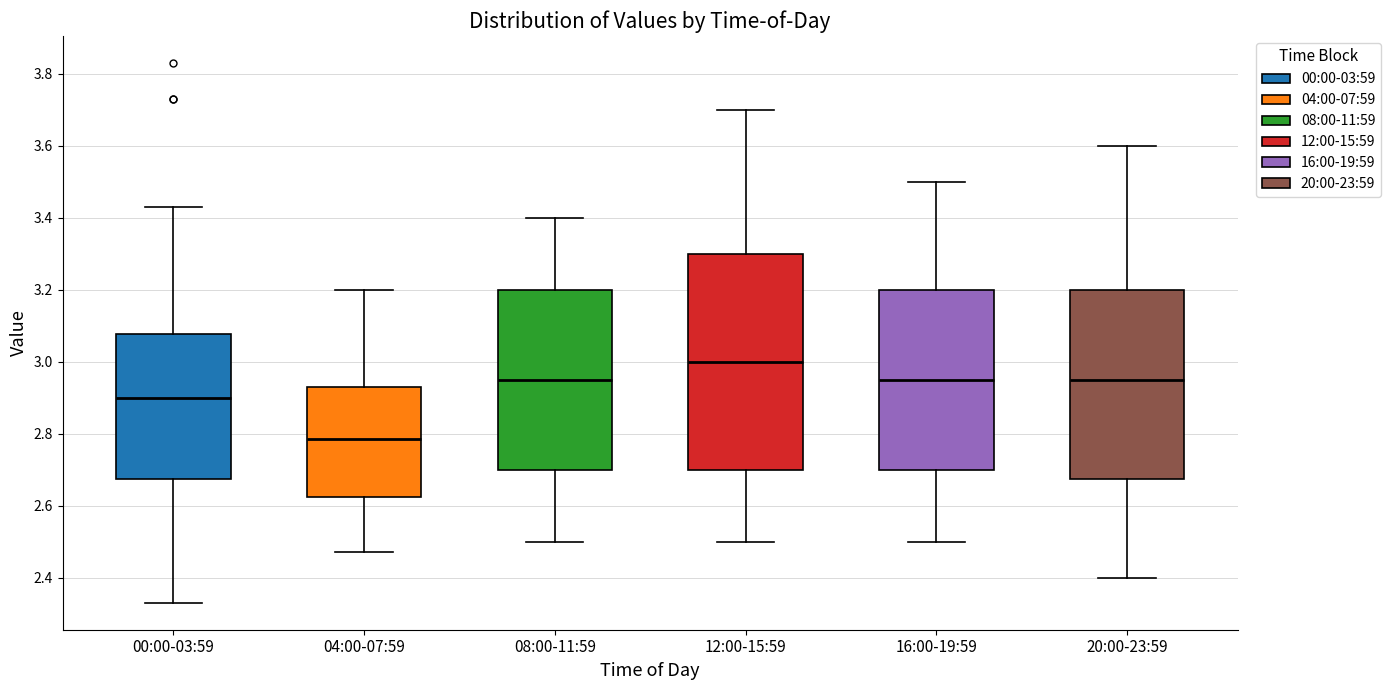

Where does the median line of the box for 16:00-19:59 sit on the y-axis? The values are not printed on the chart, so give them approximately, as read against the axis.

2.96